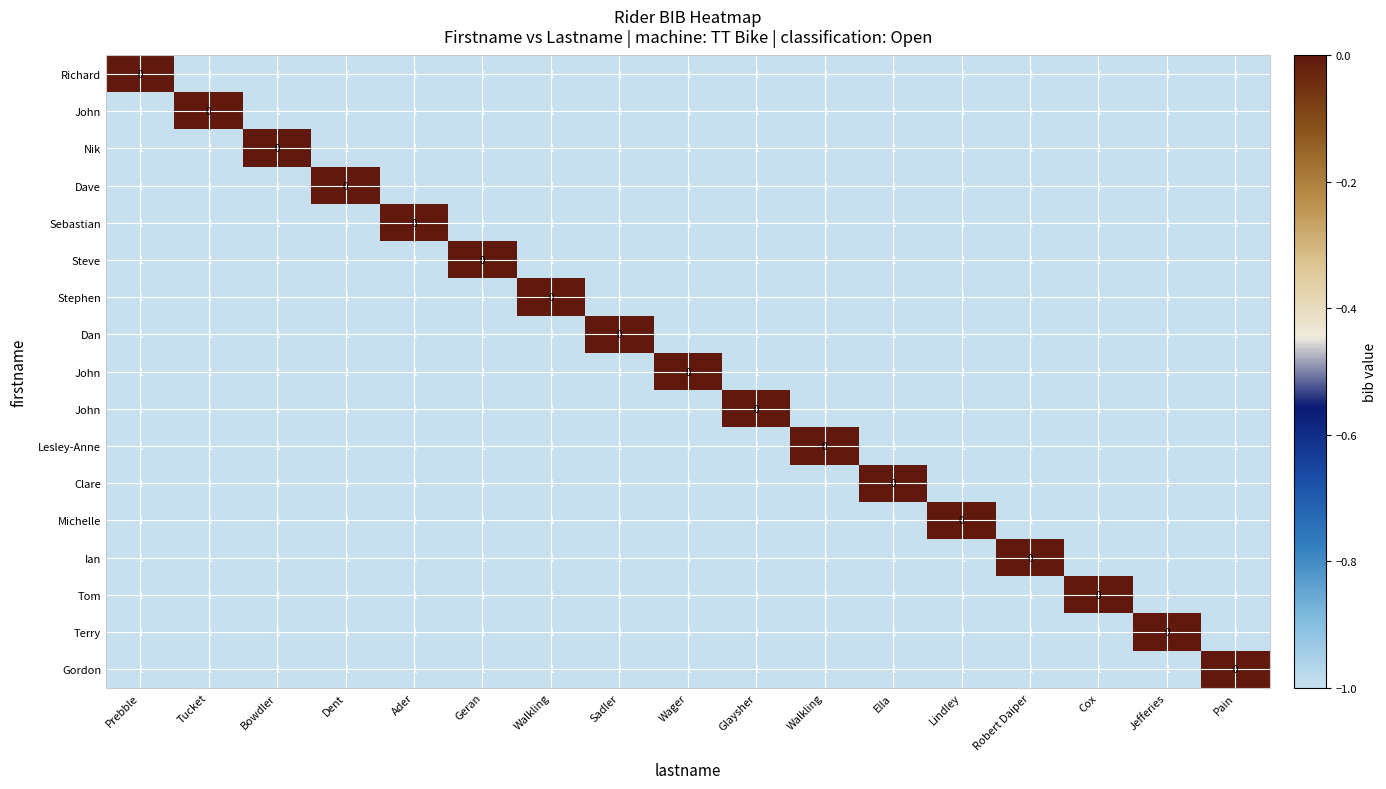

What is the minimum value shown in the chart?

-1